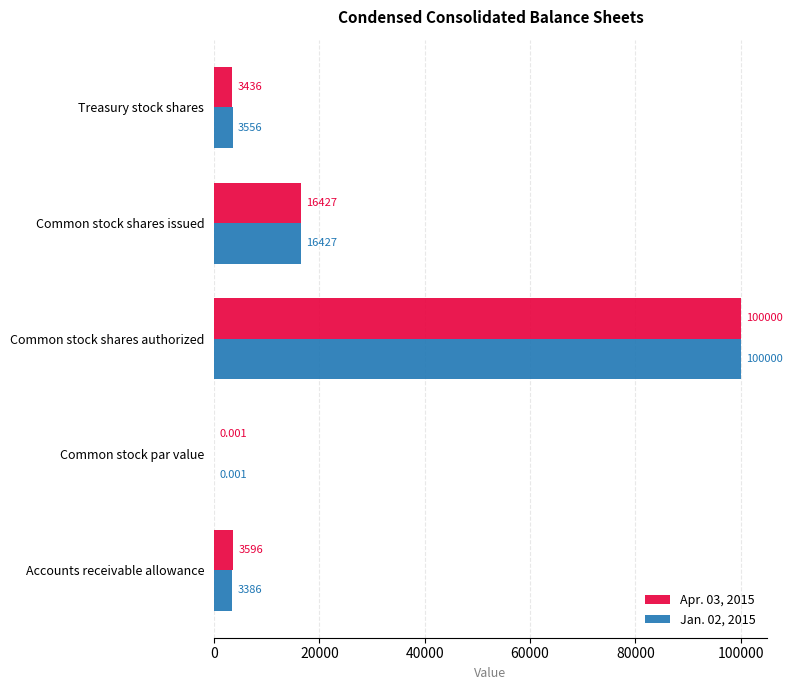

At which category is the sum across all series the highest?

Common stock shares authorized